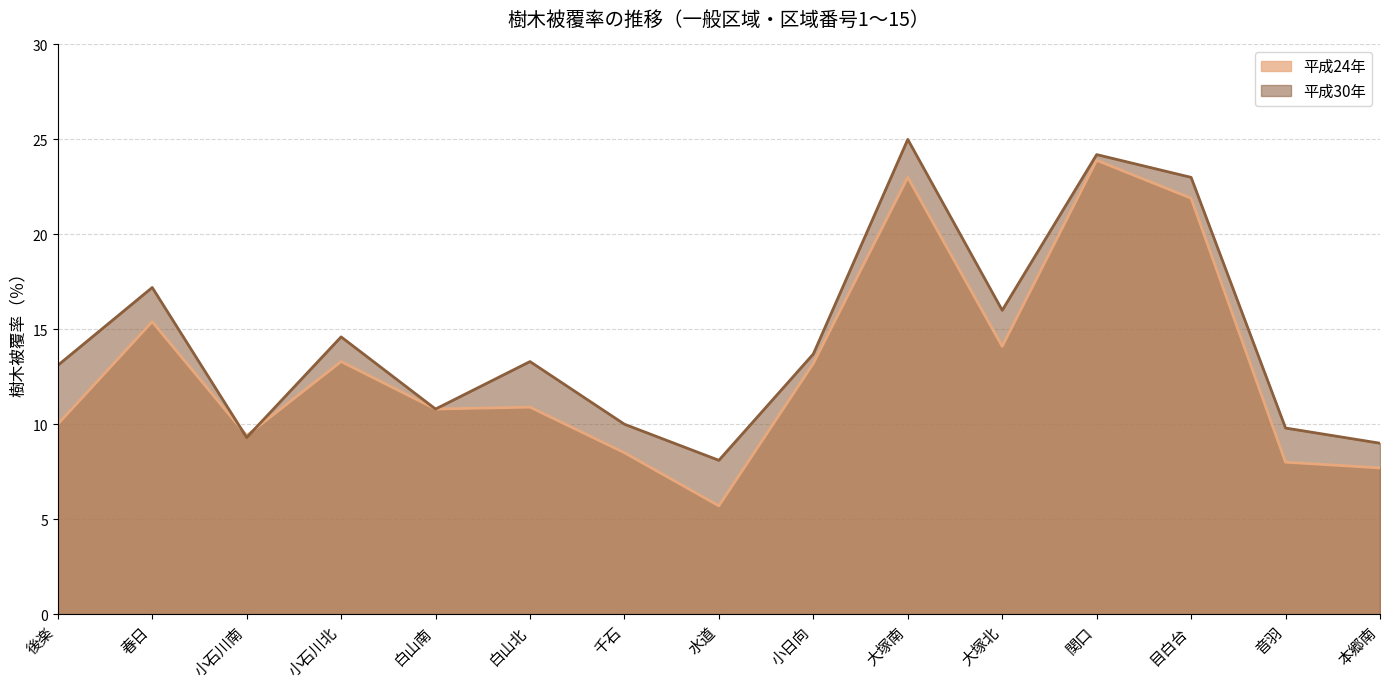

Is the value of 平成30年 at 後楽 greater than the value of 平成24年 at 小日向?

No